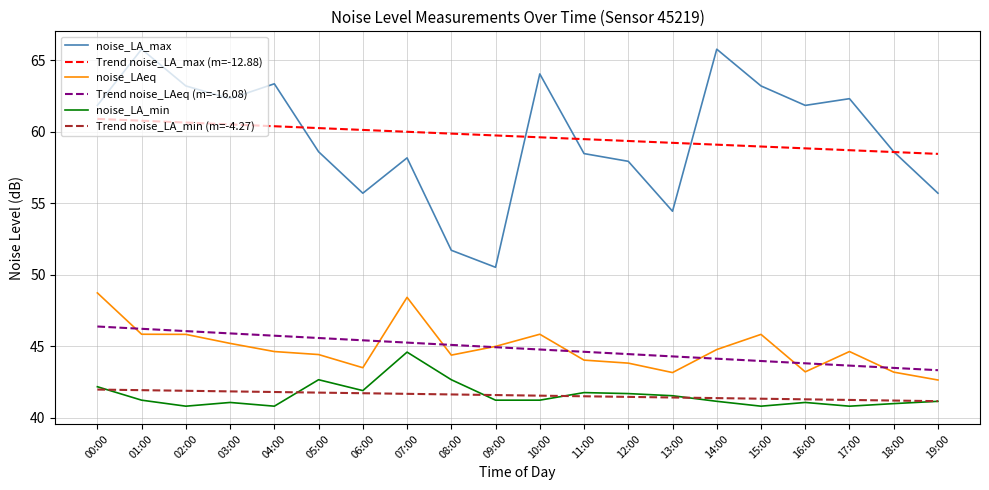

What position from the left is 11:00?

12